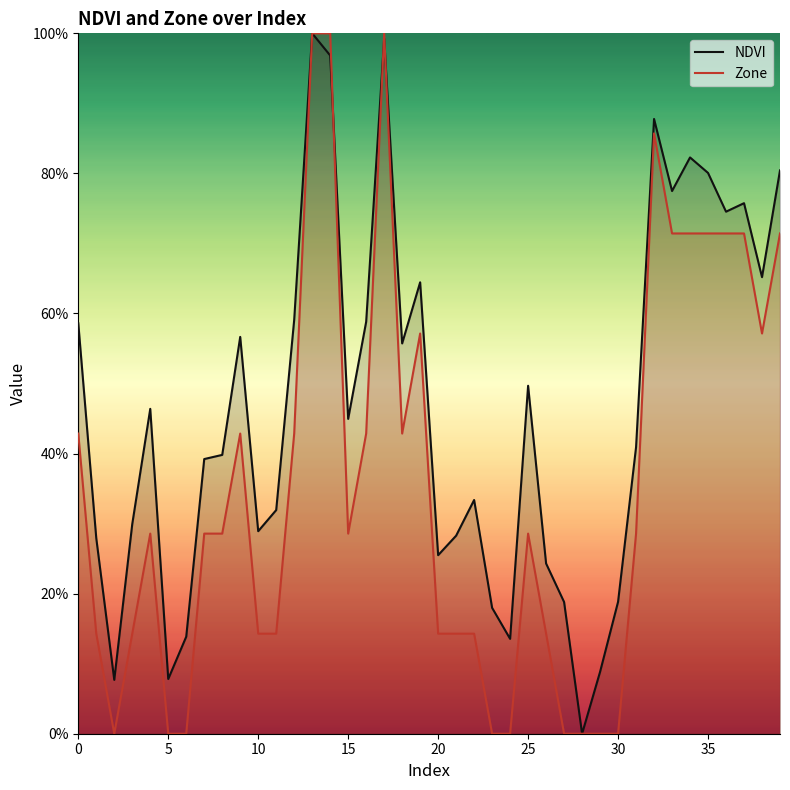

Is the value of NDVI at 35 greater than the value of Zone at 17?

No